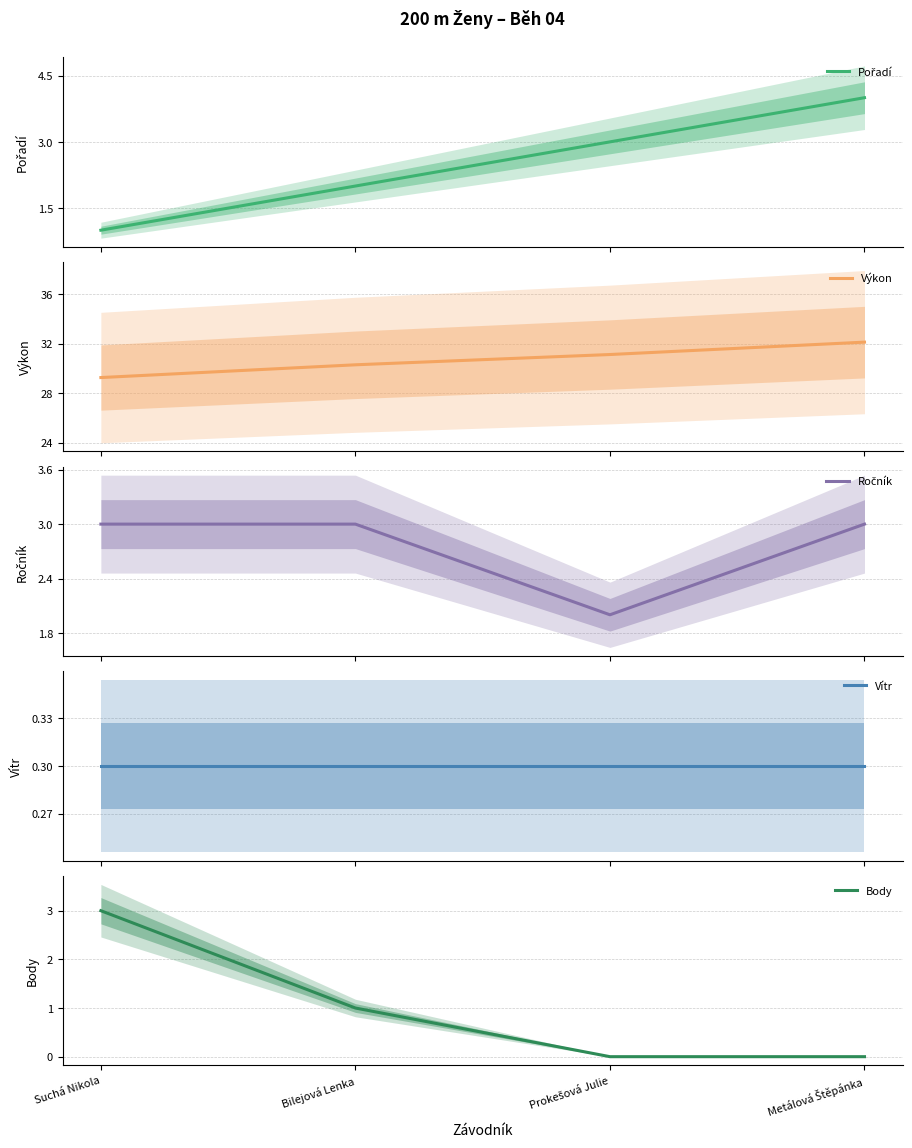

Reading left to right, extract all data points from this chart.

Pořadí: 1.0	2.0	3.0	4.0
Výkon: 29.3	30.3	31.1	32.1
Ročník: 3.0	3.0	2.0	3.0
Vítr: 0.3	0.3	0.3	0.3
Body: 3.0	1.0	0.0	0.0